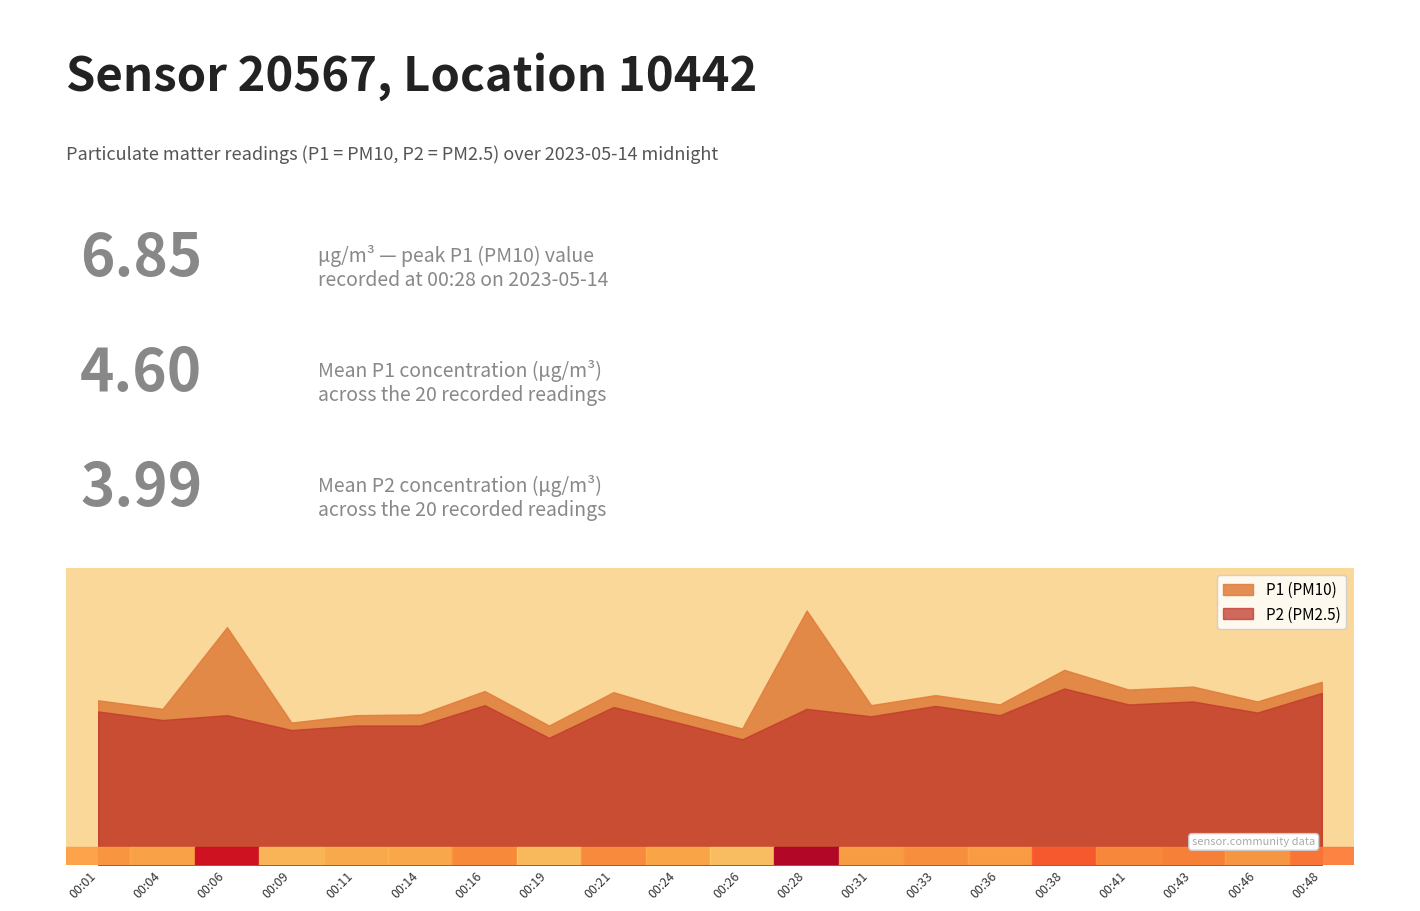

Which has a higher value, 00:36 or 00:33?

00:33